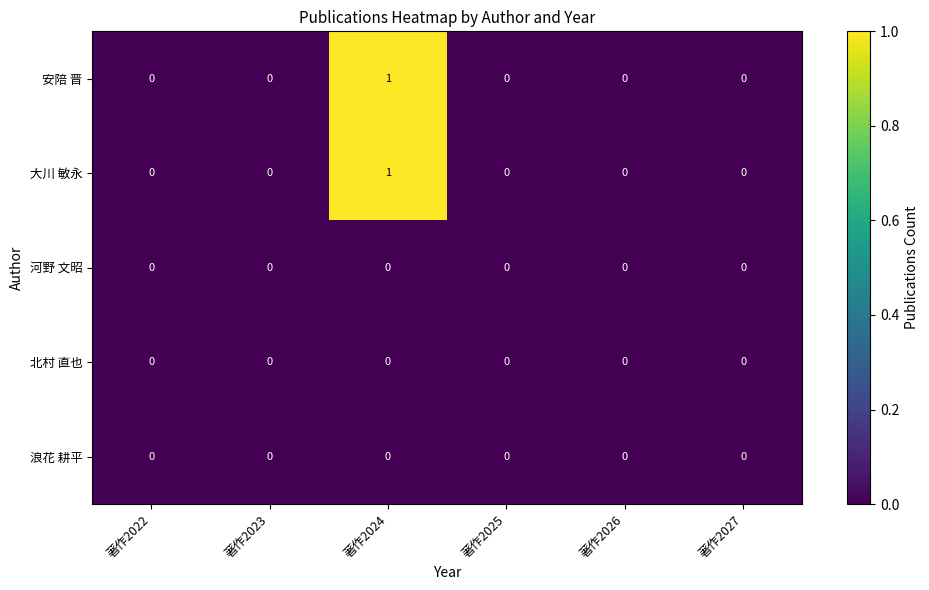

At which category is the sum across all series the highest?

著作2024